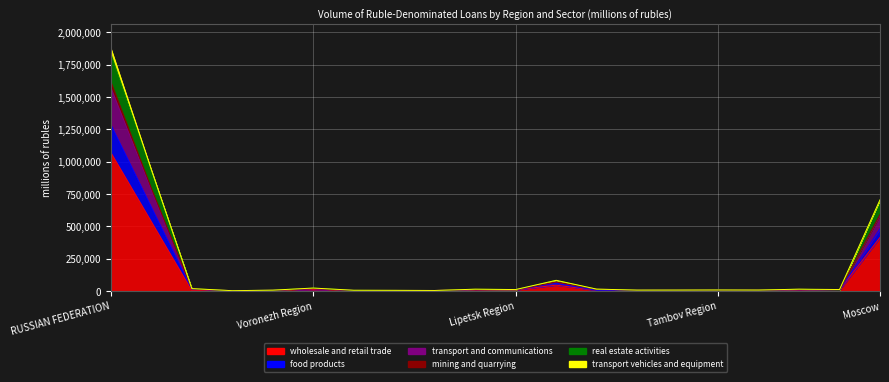

Is the value of wholesale and retail trade at Orel Region greater than the value of real estate activities at Tula Region?

No